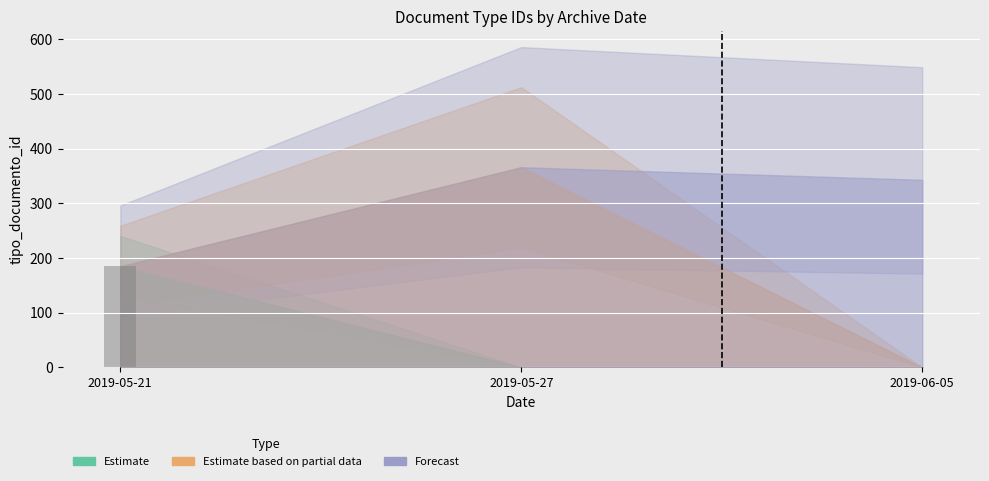

Which label corresponds to the largest value in the chart?

2019-05-21